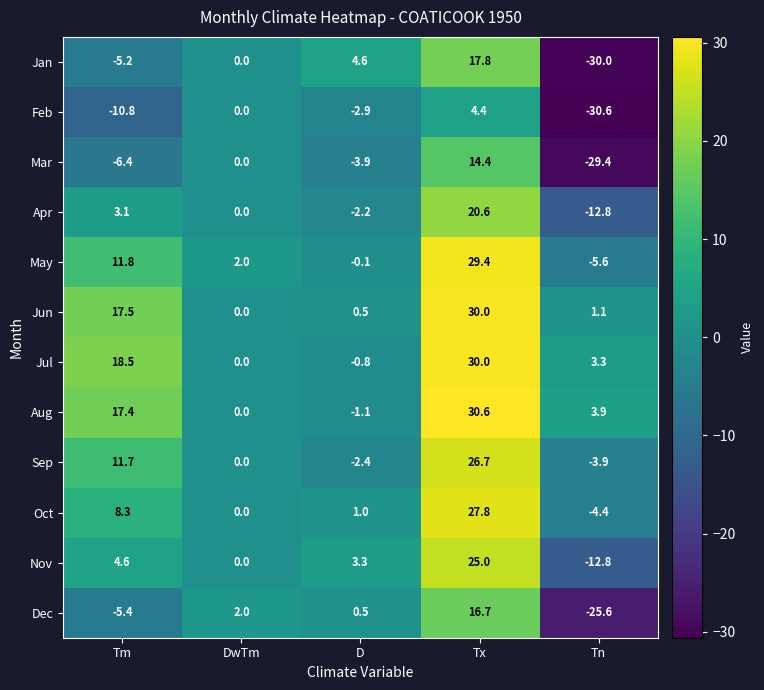

What is the difference between the May values at Tx and Tn?

35.0